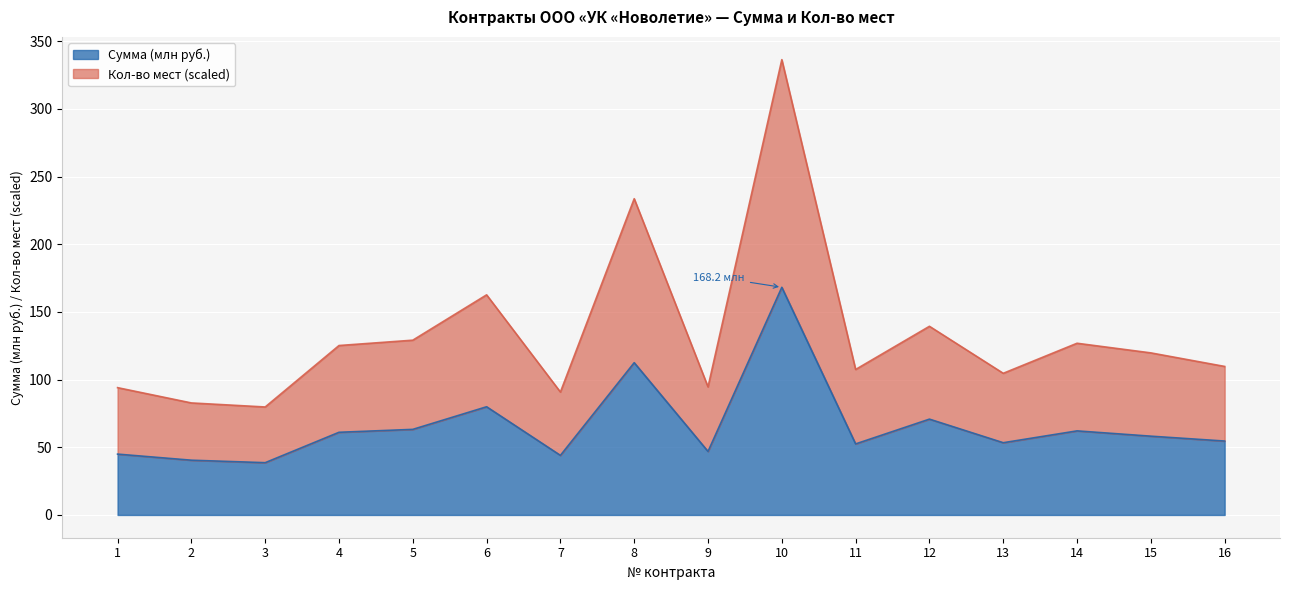

At 6, list the series in order from smallest to largest.

Сумма, Кол-во мест